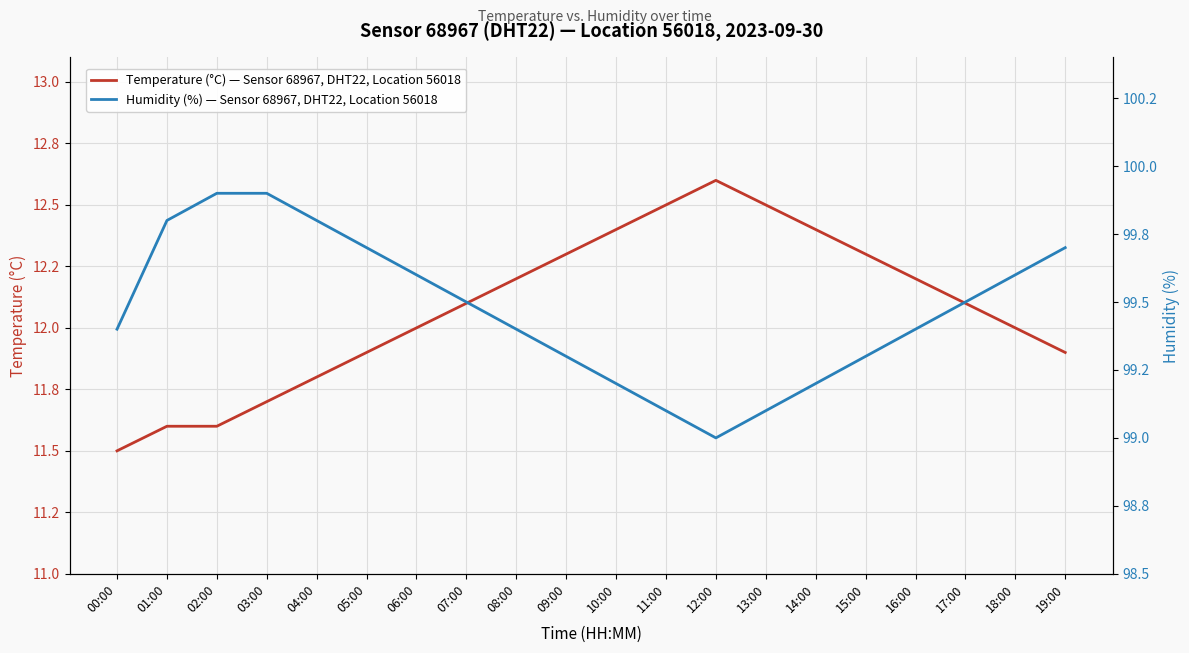

Which category has the lowest value across all series?

00:00